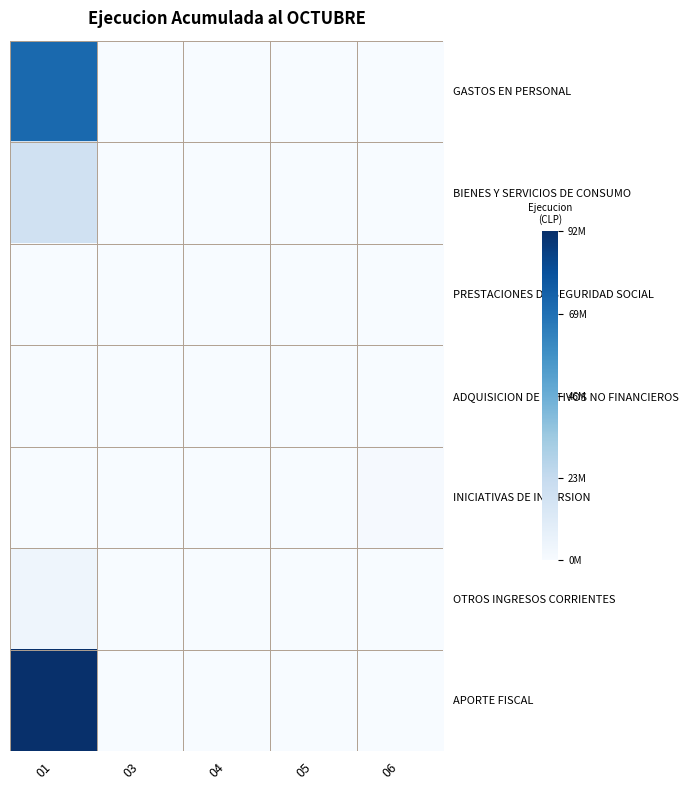

Reading left to right, transcribe all the data shown in this chart.

GASTOS EN PERSONAL: 01=71991442	03=0	04=0	05=0	06=0
BIENES Y SERVICIOS DE CONSUMO: 01=18358521	03=0	04=0	05=0	06=0
PRESTACIONES DE SEGURIDAD SOCIAL: 01=0	03=285886	04=0	05=0	06=0
ADQUISICION DE ACTIVOS NO FINANCIEROS: 01=0	03=0	04=228244	05=103794	06=71264
INICIATIVAS DE INVERSION: 01=0	03=0	04=0	05=0	06=1038552
OTROS INGRESOS CORRIENTES: 01=4065073	03=0	04=0	05=0	06=0
APORTE FISCAL: 01=92436306	03=0	04=0	05=0	06=0